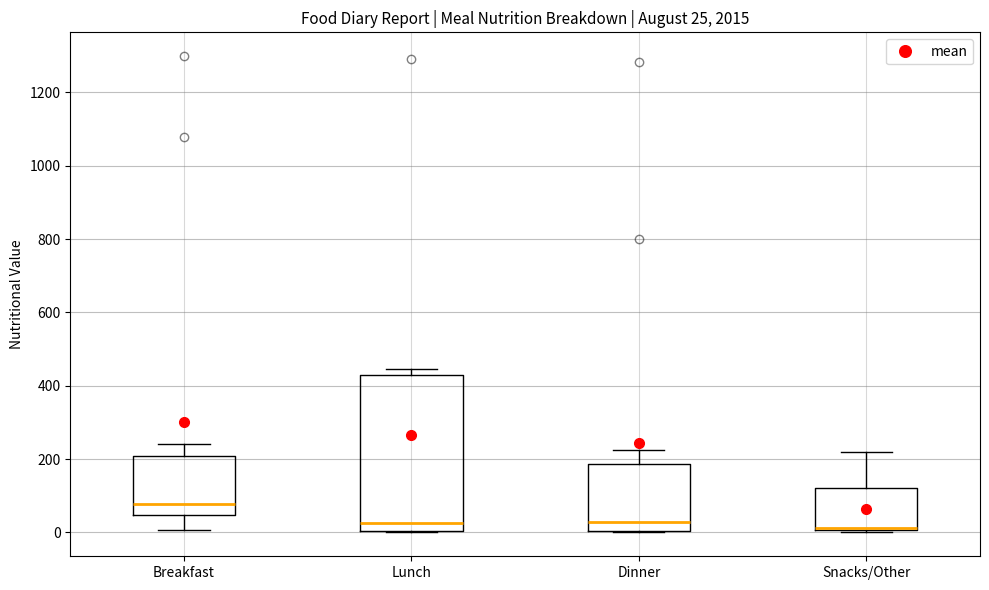

Comparing the boxes themselves (not the whiskers), which one is the tallest?

Lunch